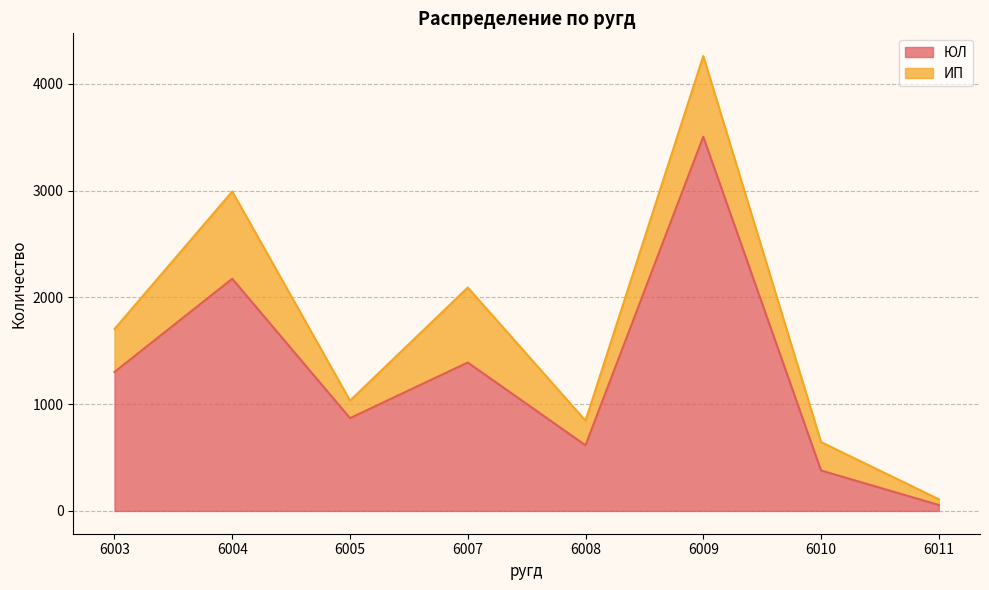

How many data points does each series have?

8